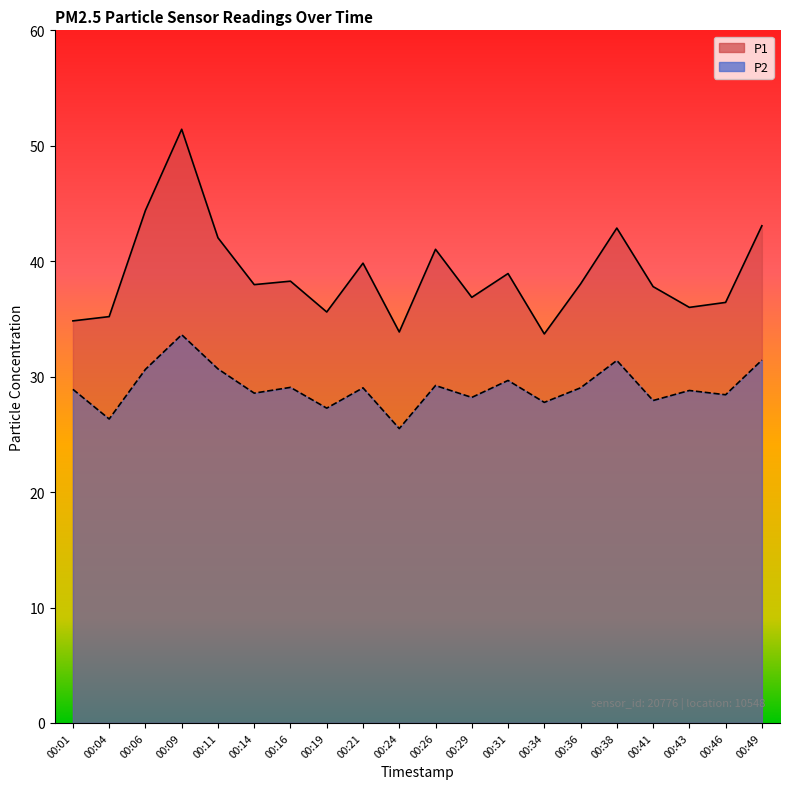

Where does the P1 series first go above 38?

00:06